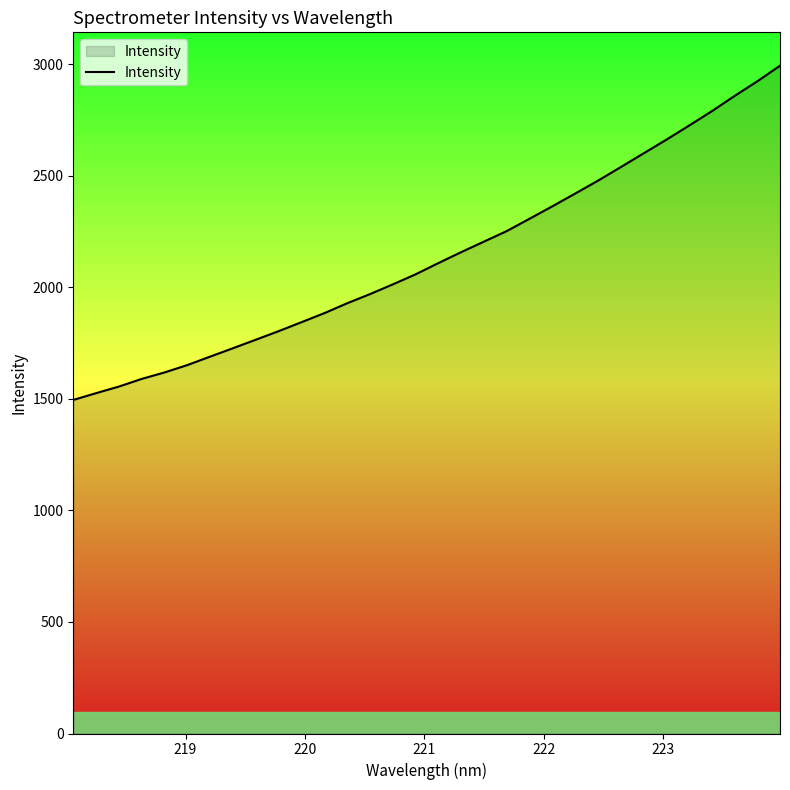

What is the difference between the maximum and minimum values?

1498.4